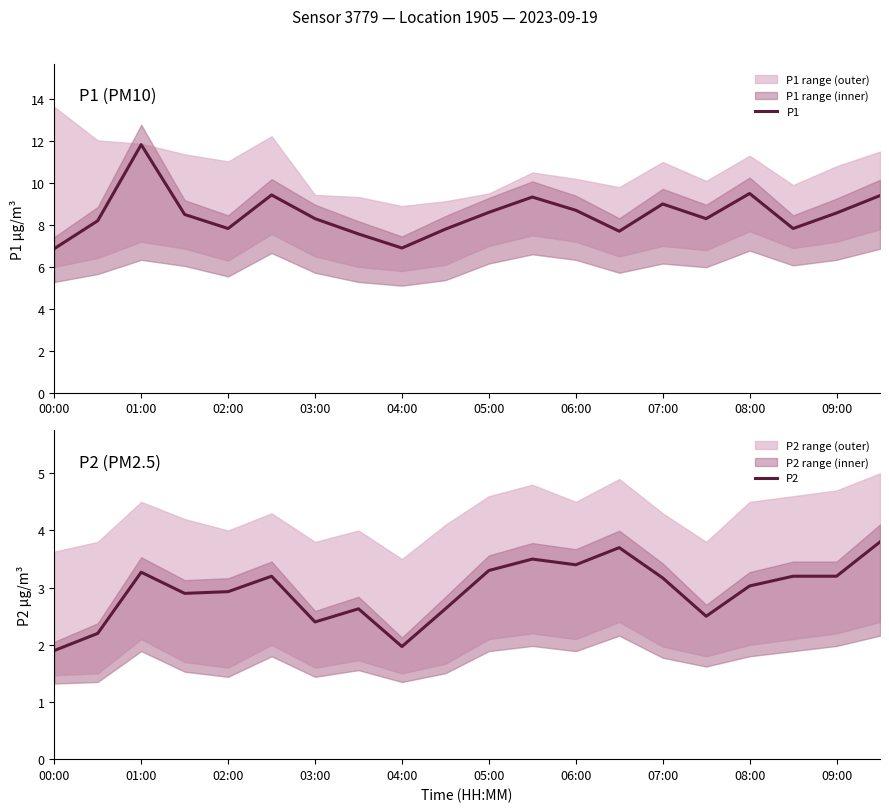

What is the lowest value of the P1 series?

6.9